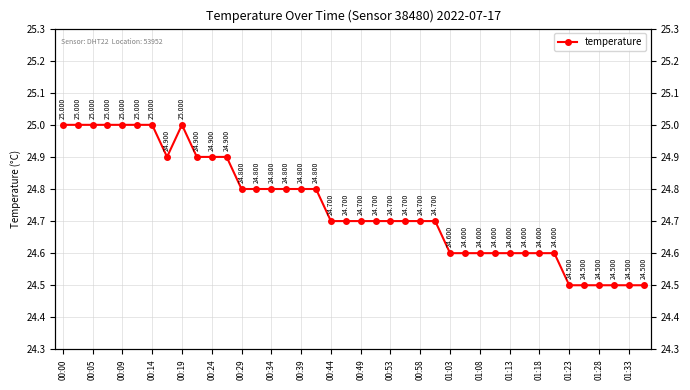

What position from the left is 01:13?

16